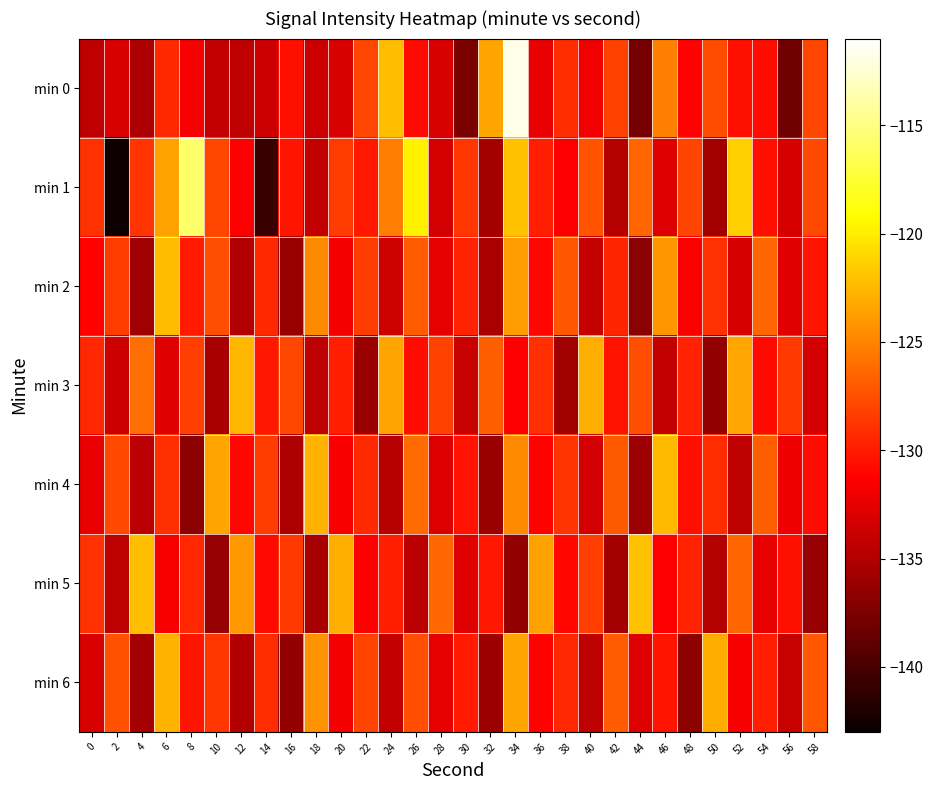

At which category is the sum across all series the highest?

34